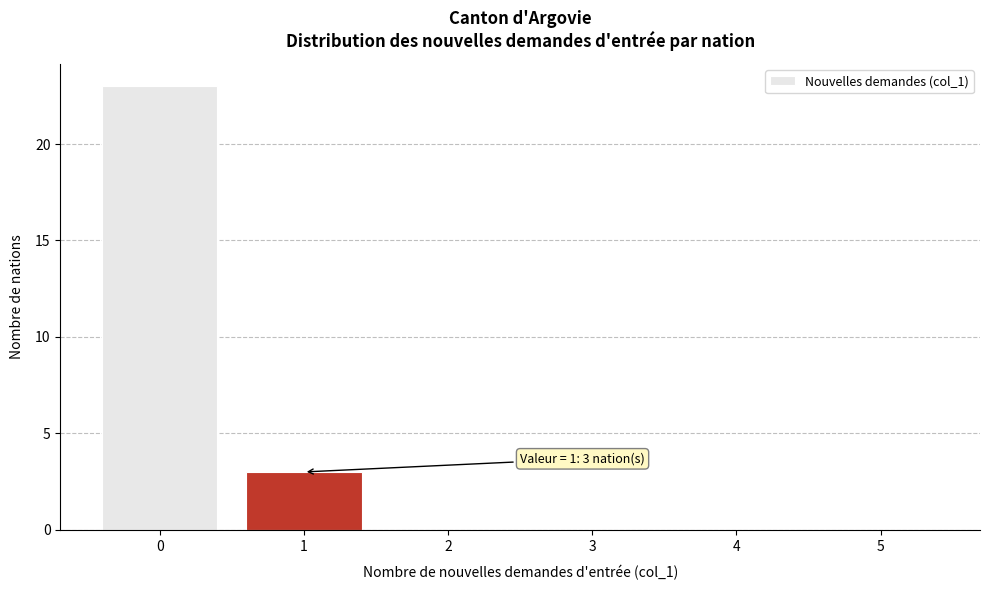

Reading left to right, extract all data points from this chart.

0=23	1=3	2=0	3=0	4=0	5=0